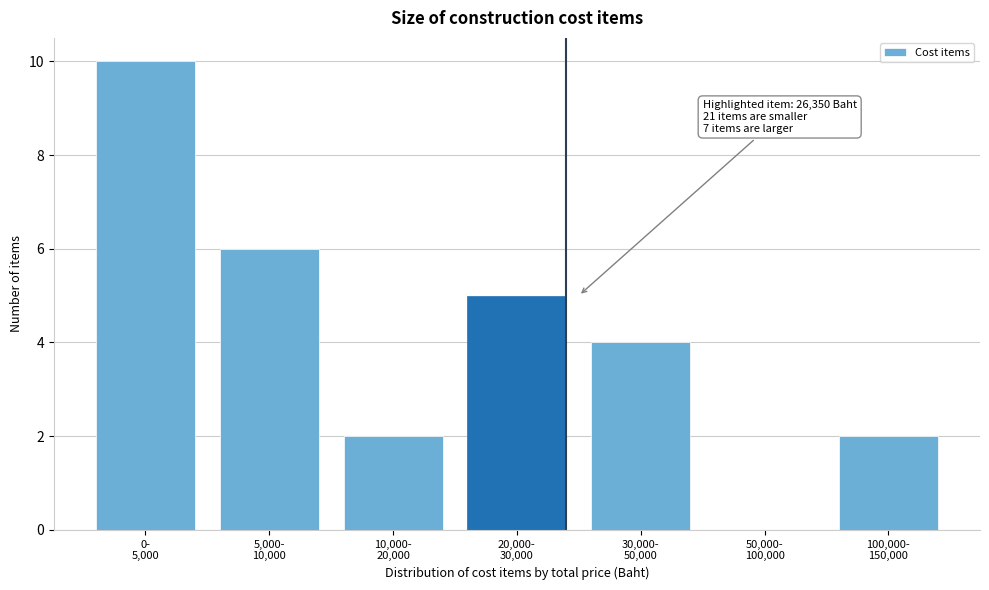

What is the greatest value displayed?

10